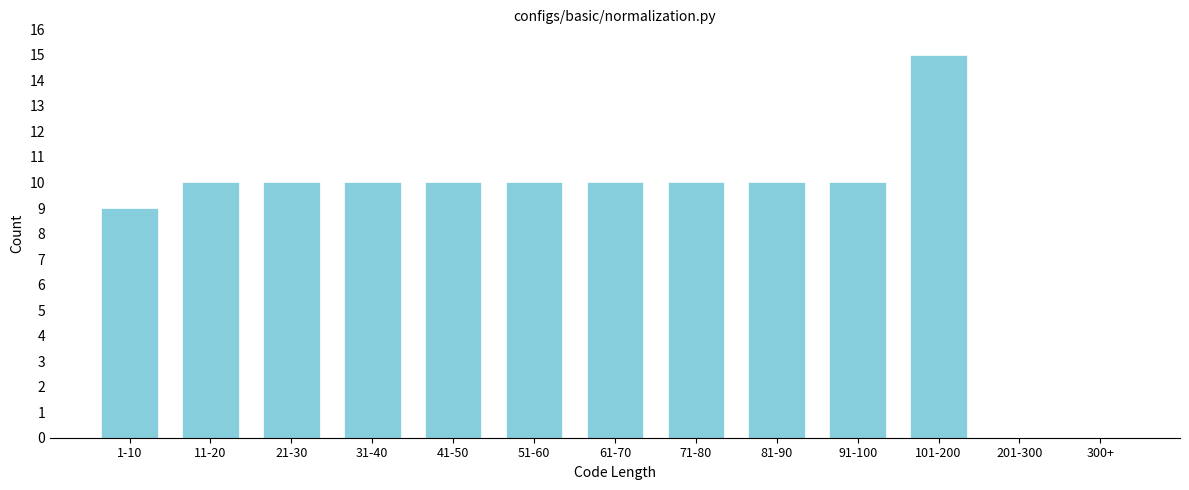

Reading left to right, transcribe all the data shown in this chart.

1-10=9	11-20=10	21-30=10	31-40=10	41-50=10	51-60=10	61-70=10	71-80=10	81-90=10	91-100=10	101-200=15	201-300=0	300+=0